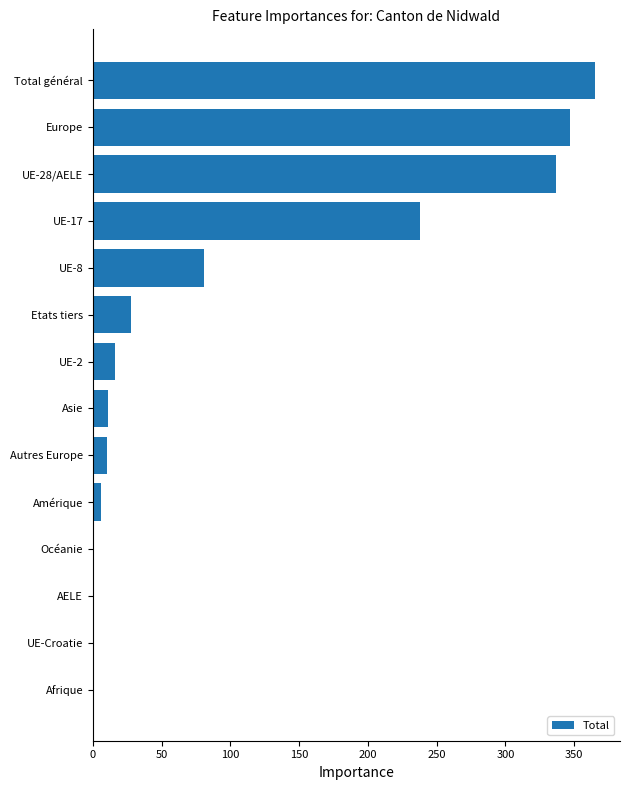

True or false: the data shows 0 at Afrique.

True